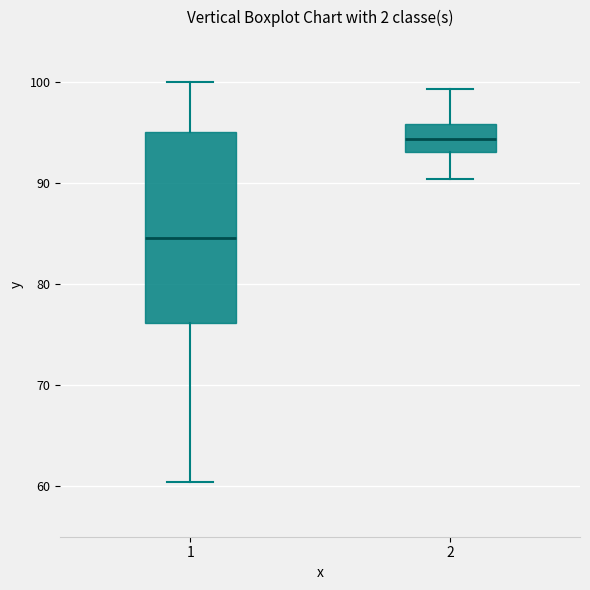

Reading left to right, read every box against the y-axis: the position of its median line, the range the box covers, and the ends of its whiskers. The values are not printed on the chart, so give them approximately, as read against the axis.

1: median 85, box 76 to 95, whiskers 60 to 100
2: median 94, box 93 to 96, whiskers 90 to 99